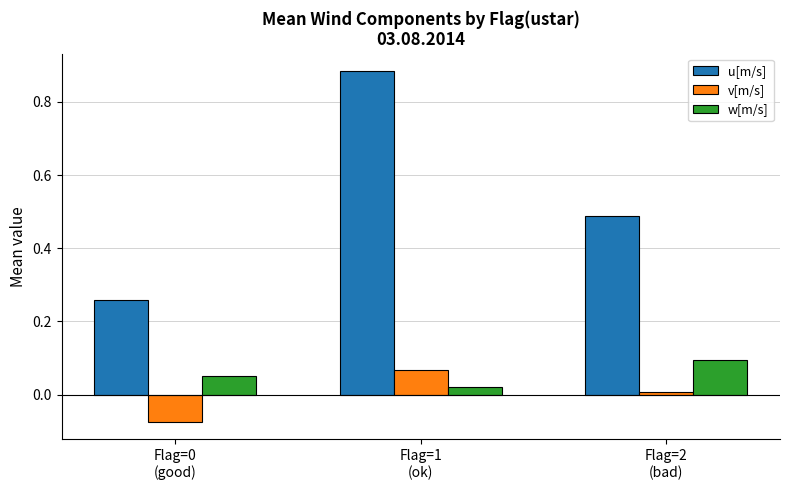

List the series in order of their peak value, lowest first.

v[m/s], w[m/s], u[m/s]